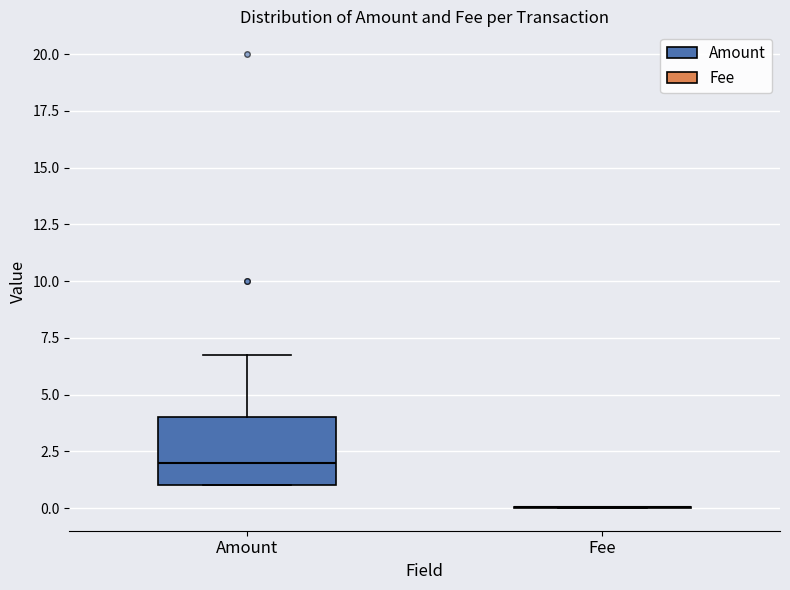

Which box is the tallest, from its lower edge to its upper edge?

Amount